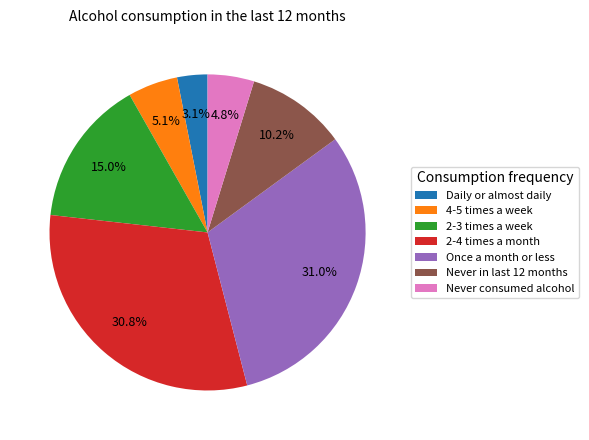

Is it true that 2-3 times a week is 4% of the pie?

False